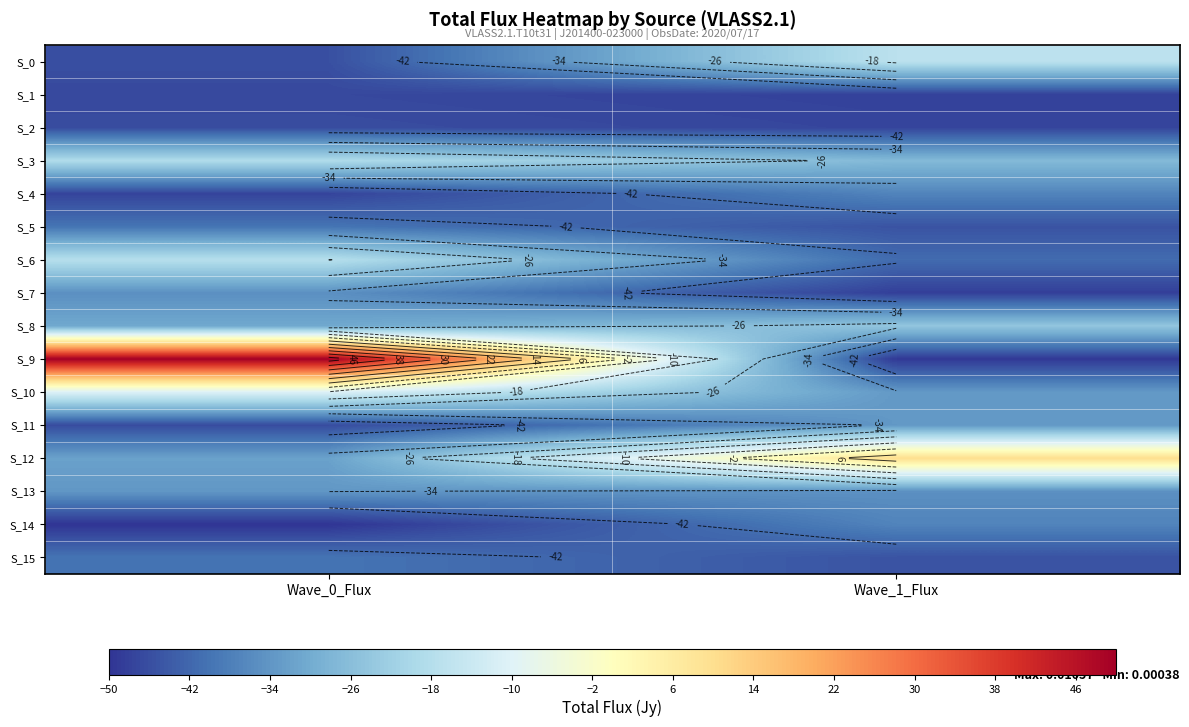

List the labels in order of S_3 value, largest first.

Wave_0_Flux, Wave_1_Flux